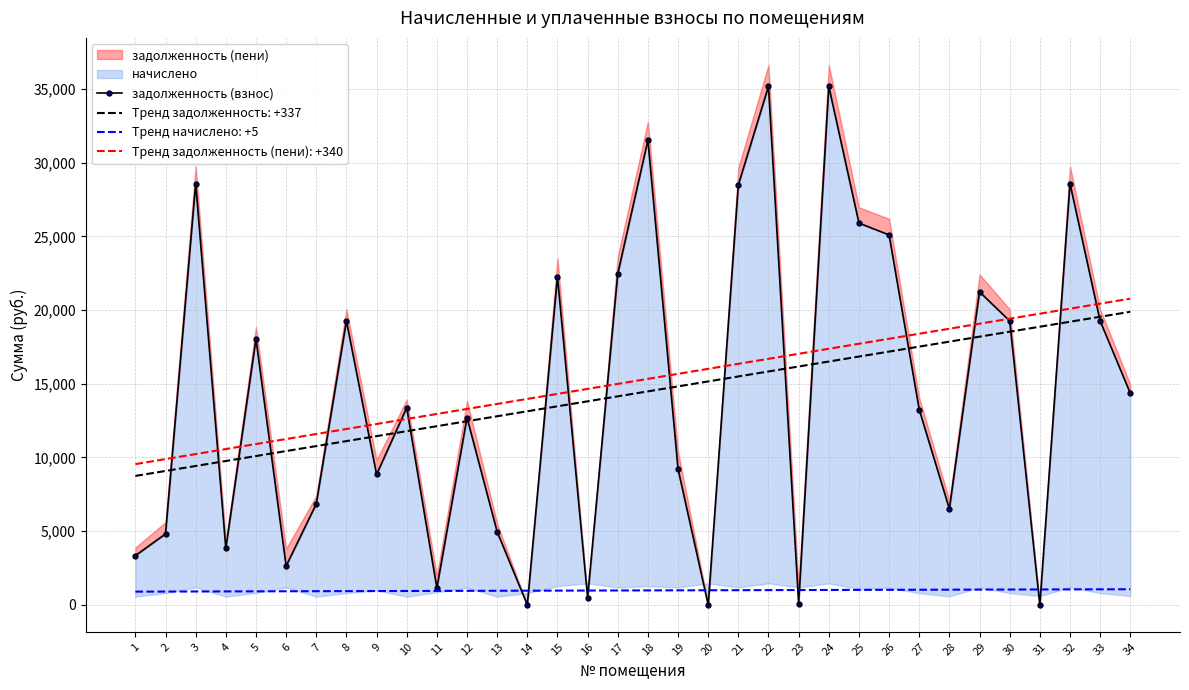

What is the value of the 9th point from the left?

8841.6